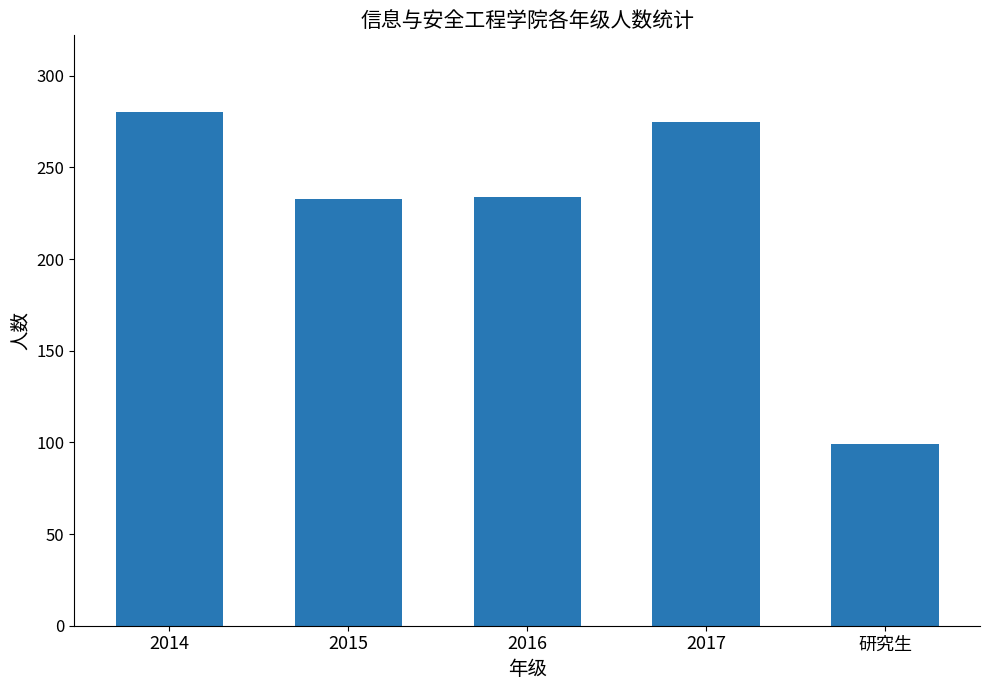

Between 2016 and 研究生, which is larger?

2016